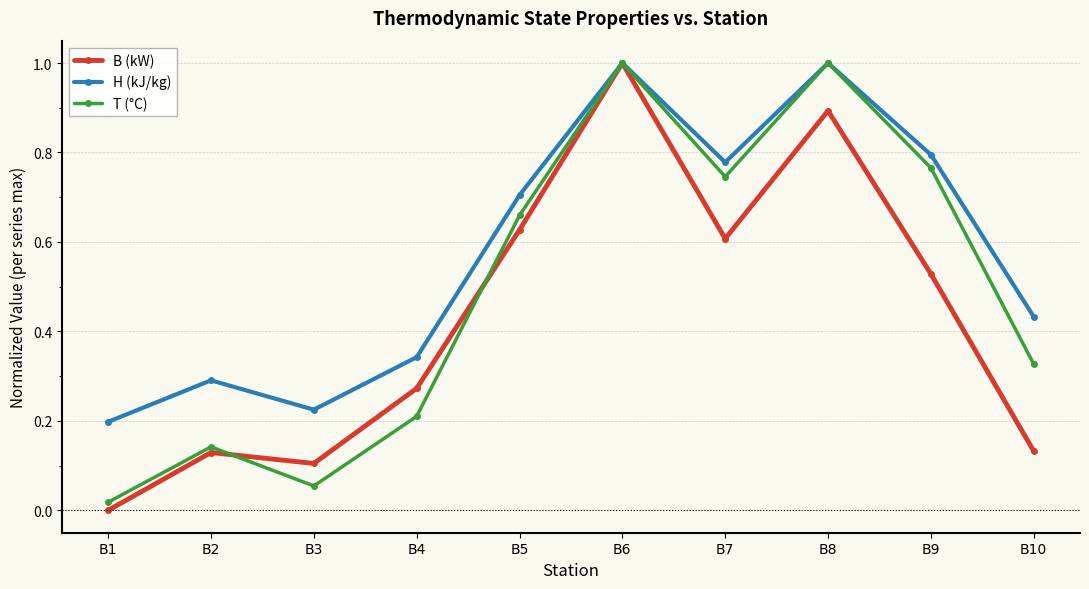

The value of T (°C) at B6 is 0.4. True or false?

False